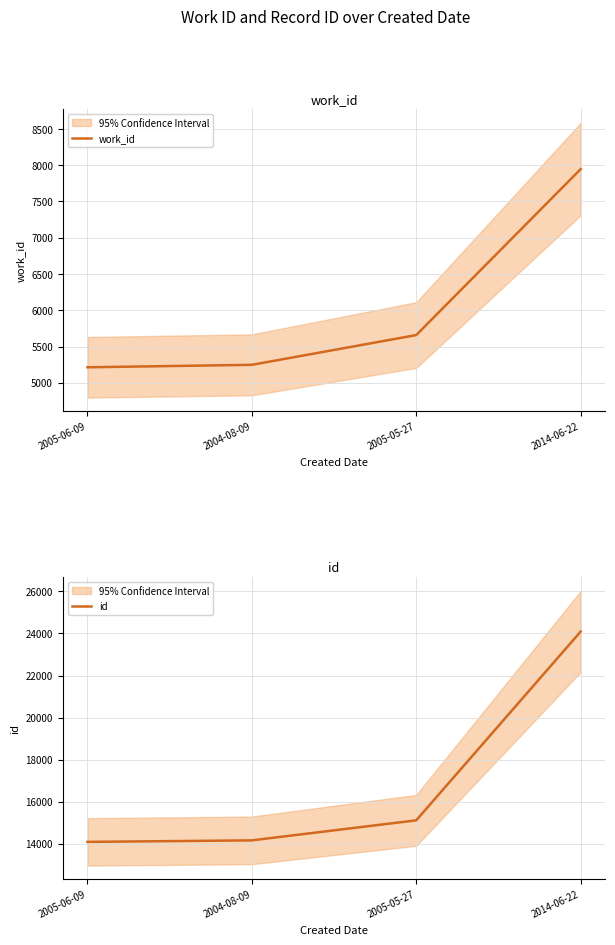

Between 2014-06-22 and 2004-08-09, which is larger?

2014-06-22